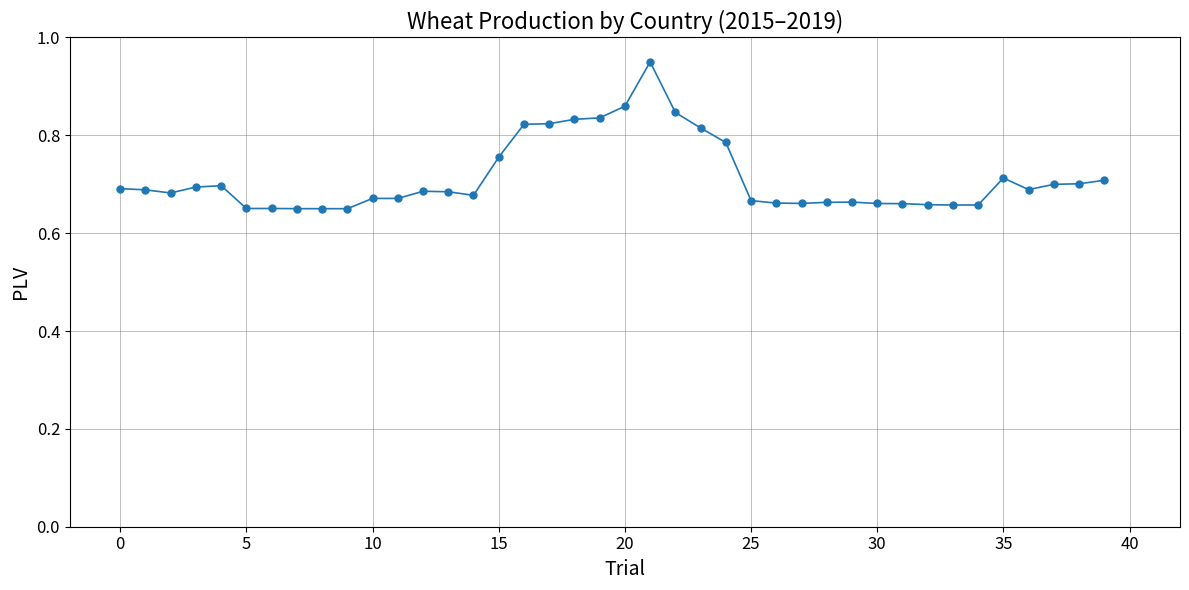

How many values are between 0 and 1?

40